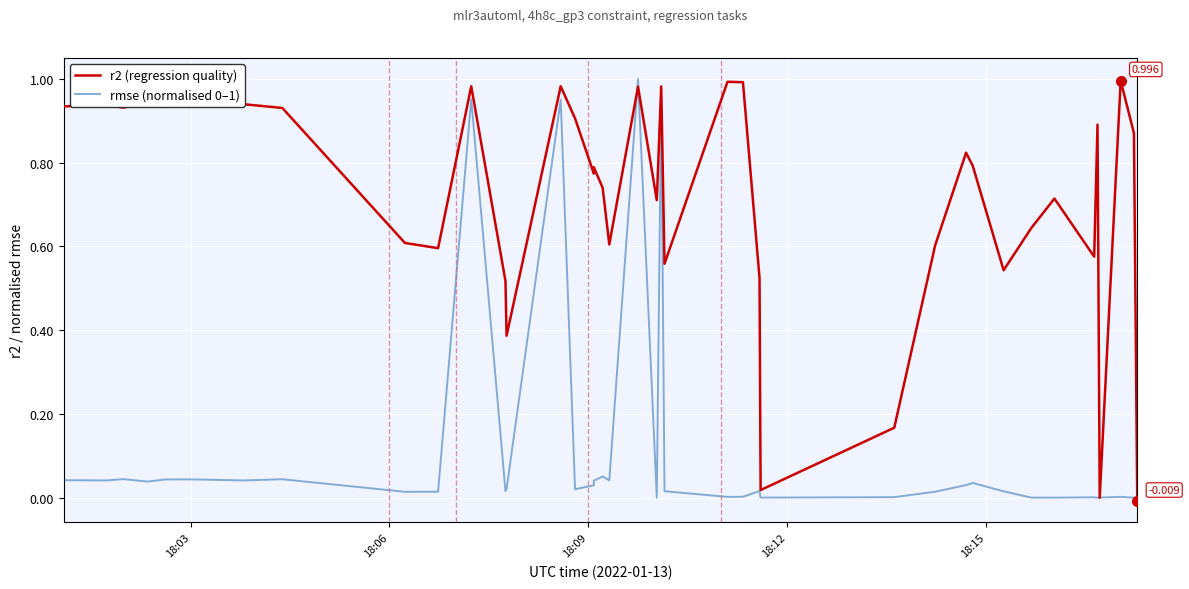

True or false: rmse (normalised 0–1) has more than 2 interior local peaks.

True